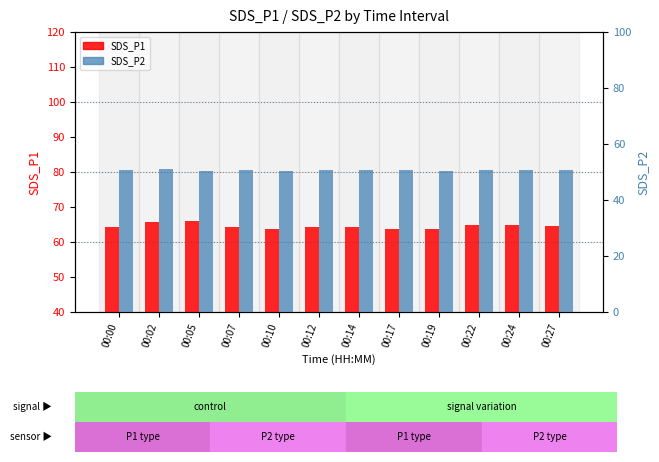

True or false: SDS_P1 has a value of 112.5 at 00:05.

False